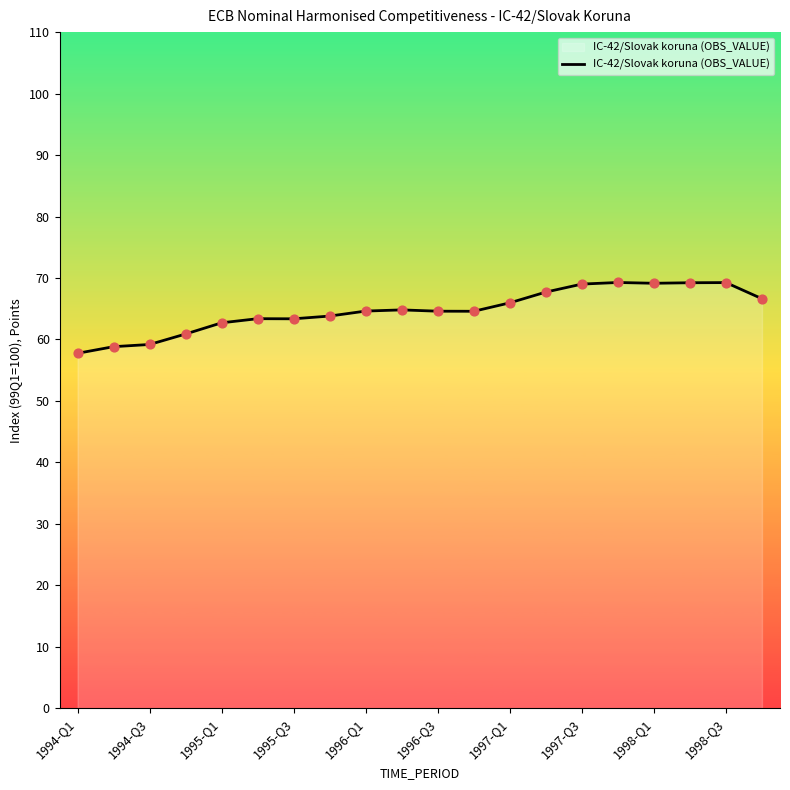

What is the maximum value shown in the chart?

69.3